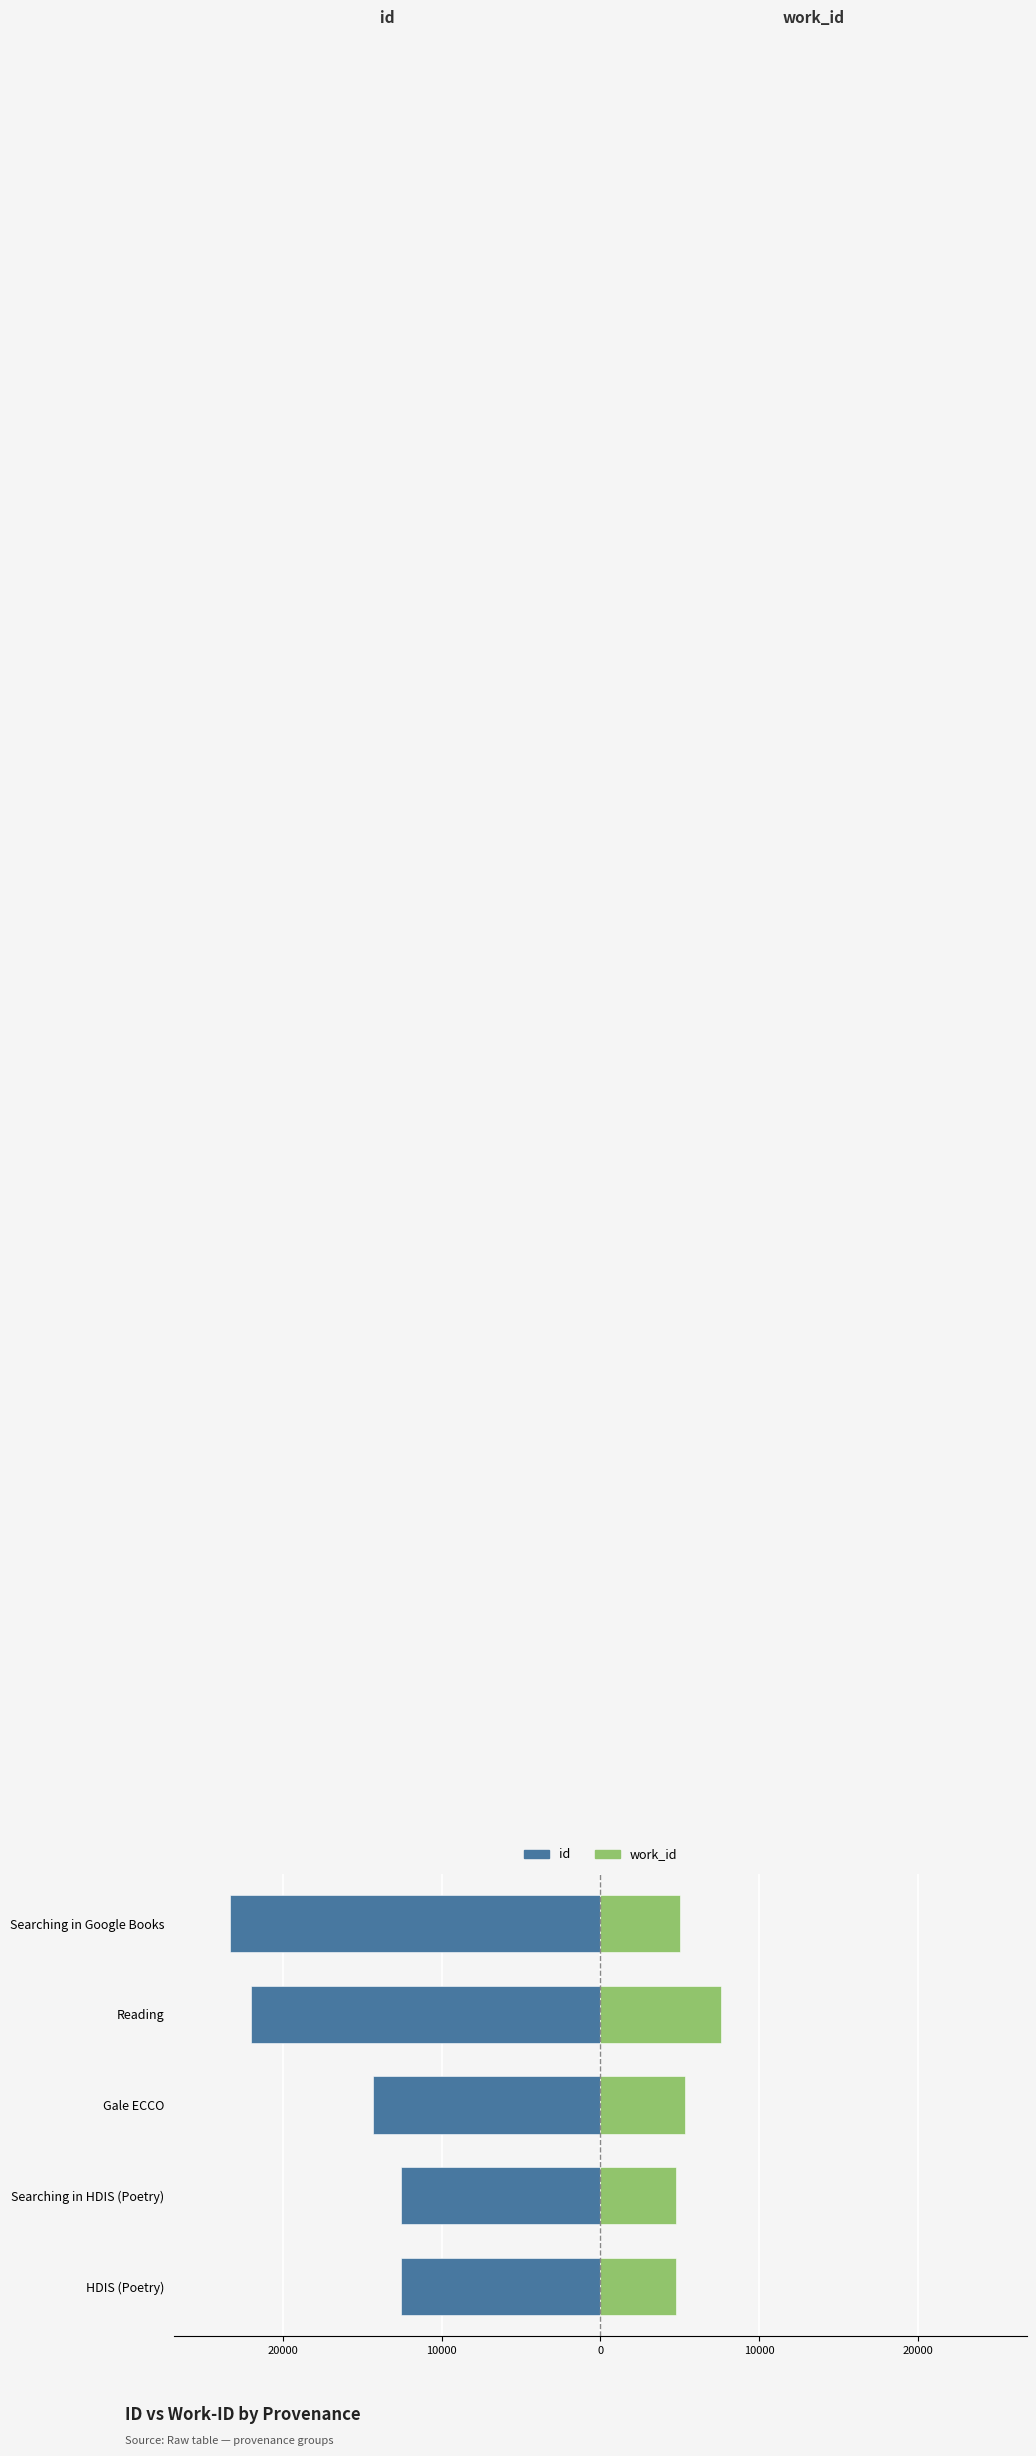

What are all the series names shown in the legend?

id, work_id